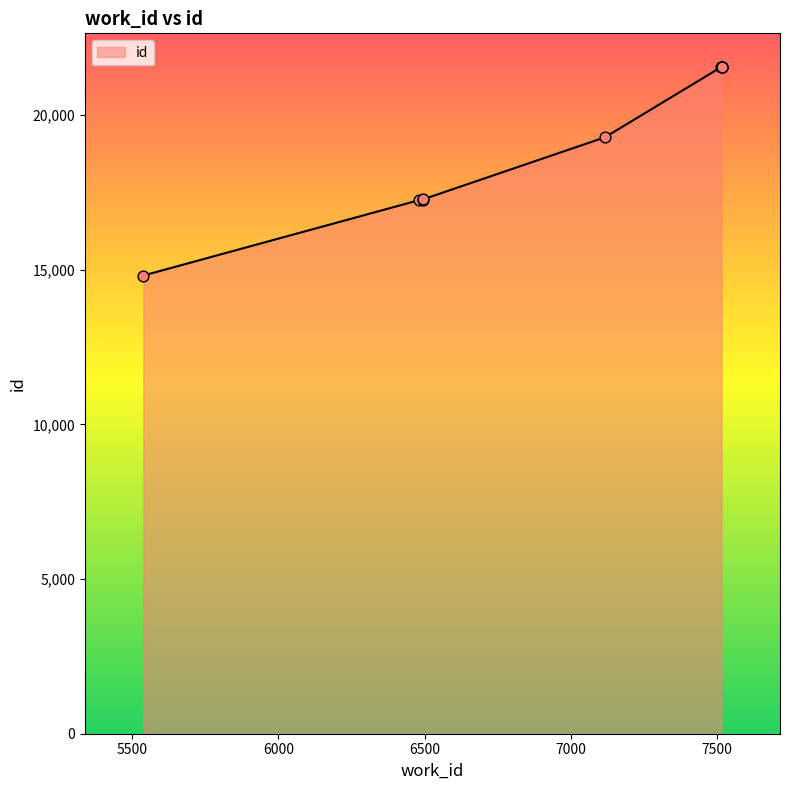

Which has a higher value, 5538 or 6495?

6495